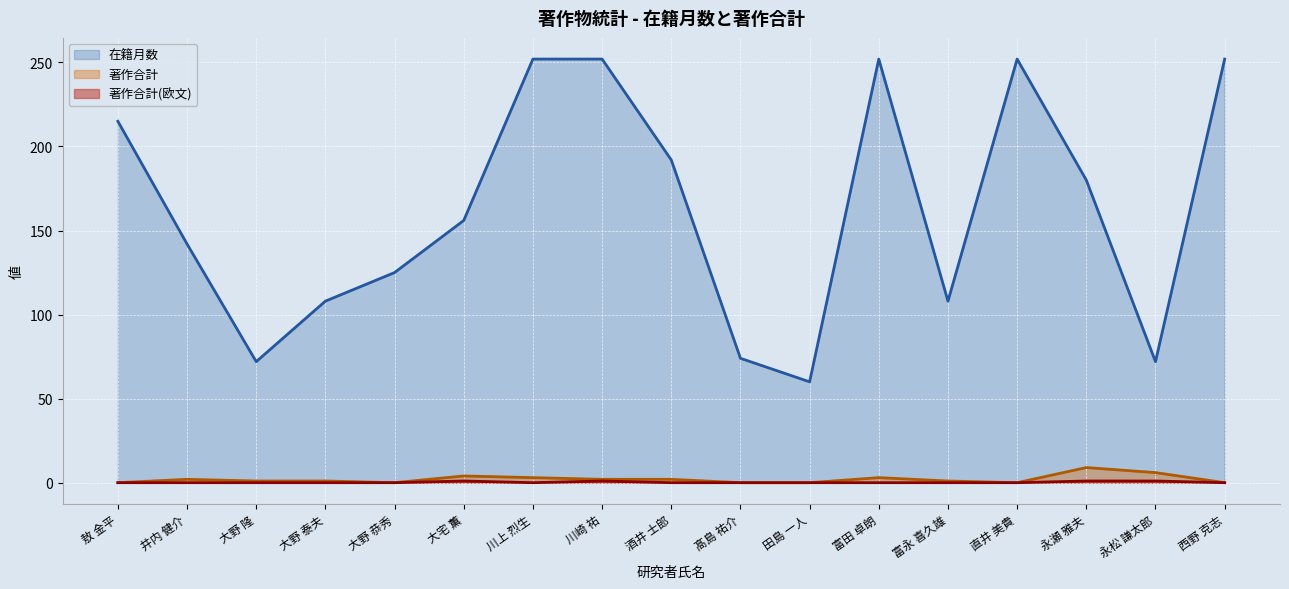

Reading left to right, extract all data points from this chart.

在籍月数 (line): 敖 金平=215	井内 健介=142	大野 隆=72	大野 泰夫=108	大野 恭秀=125	大宅 薫=156	川上 烈生=252	川崎 祐=252	酒井 士郎=192	髙島 祐介=74	田島 一人=60	富田 卓朗=252	富永 喜久雄=108	直井 美貴=252	永瀬 雅夫=180	永松 謙太郎=72	西野 克志=252
著作合計 (line): 敖 金平=0	井内 健介=2	大野 隆=1	大野 泰夫=1	大野 恭秀=0	大宅 薫=4	川上 烈生=3	川崎 祐=2	酒井 士郎=2	髙島 祐介=0	田島 一人=0	富田 卓朗=3	富永 喜久雄=1	直井 美貴=0	永瀬 雅夫=9	永松 謙太郎=6	西野 克志=0
著作合計(欧文) (line): 敖 金平=0	井内 健介=0	大野 隆=0	大野 泰夫=0	大野 恭秀=0	大宅 薫=1	川上 烈生=0	川崎 祐=1	酒井 士郎=0	髙島 祐介=0	田島 一人=0	富田 卓朗=0	富永 喜久雄=0	直井 美貴=0	永瀬 雅夫=1	永松 謙太郎=1	西野 克志=0